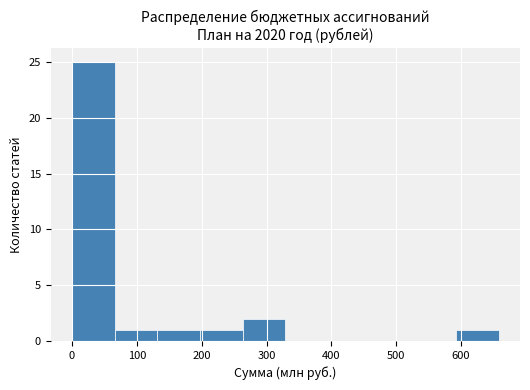

Reading left to right, transcribe this chart: for each bar, give the range it covers on the x-axis and its height. Neither the bar edges nor the heights are printed on the chart, so give them approximately, as read against the axes.

0 to 70: 25
70 to 130: 1
130 to 200: 1
200 to 260: 1
260 to 330: 2
330 to 390: 0
390 to 460: 0
460 to 530: 0
530 to 590: 0
590 to 660: 1